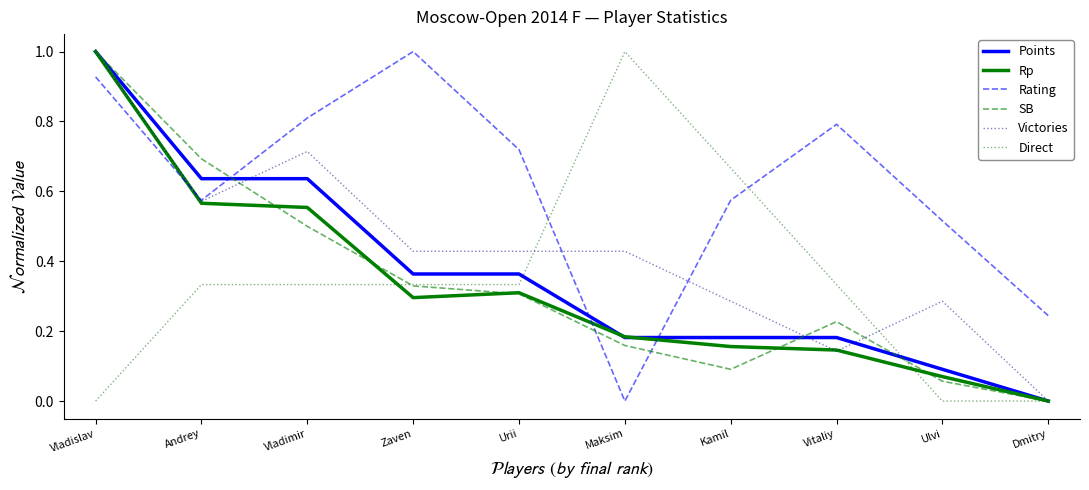

How many lines are shown in the chart?

6